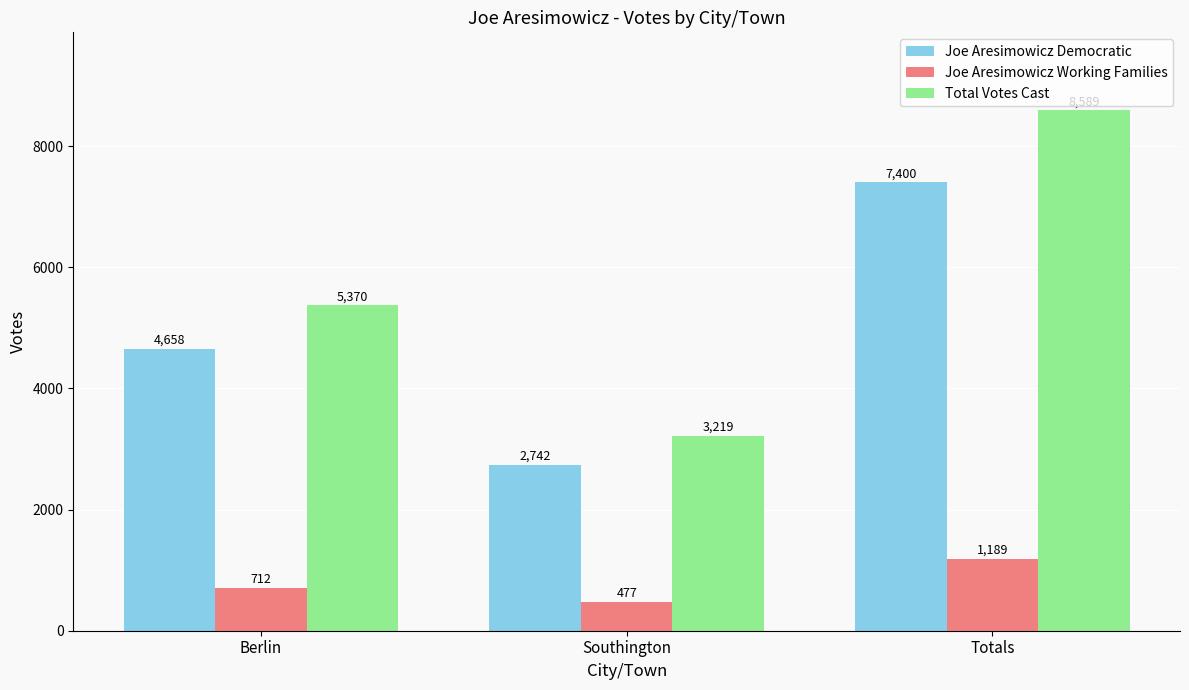

Reading left to right, what are all the values shown in this chart?

Joe Aresimowicz Democratic: Berlin=4658	Southington=2742	Totals=7400
Joe Aresimowicz Working Families: Berlin=712	Southington=477	Totals=1189
Total Votes Cast: Berlin=5370	Southington=3219	Totals=8589